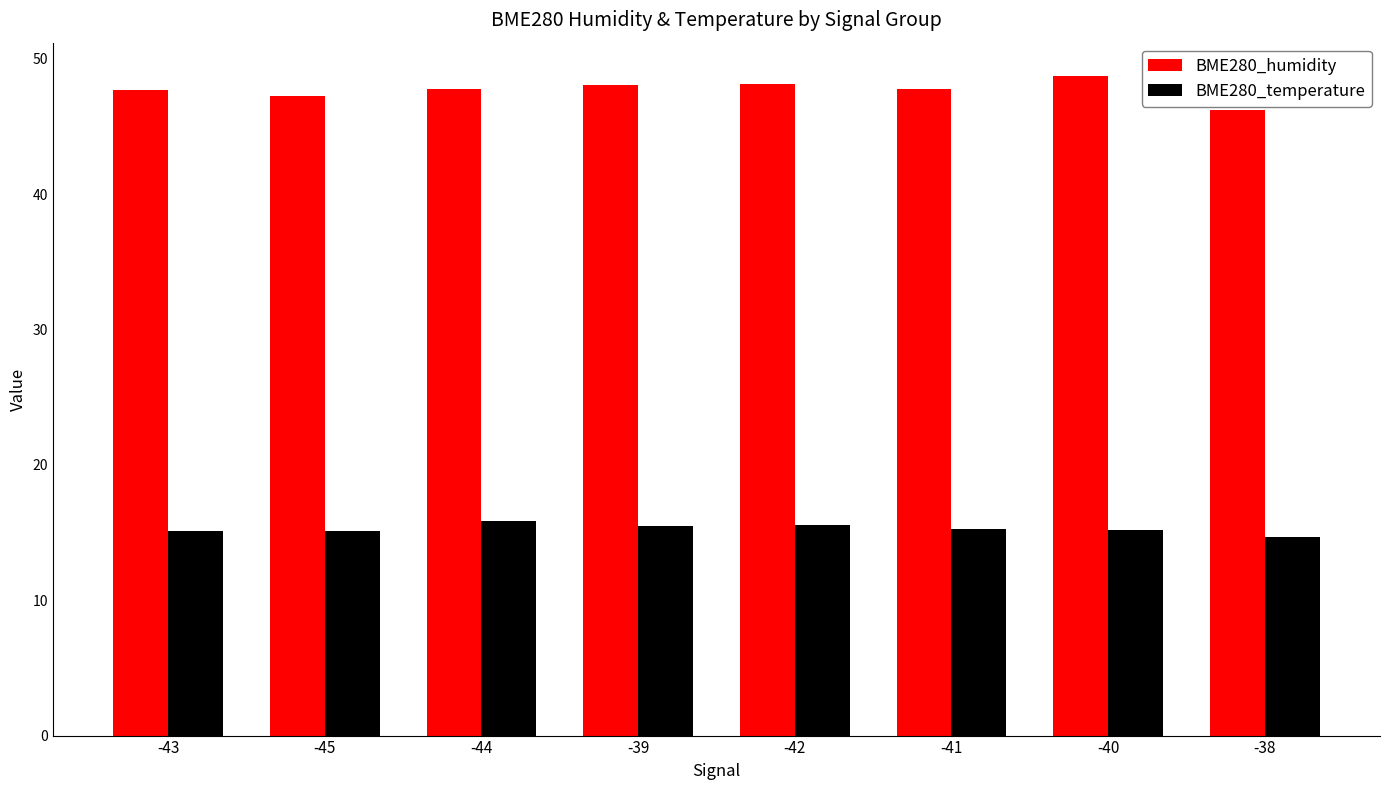

What are all the series names shown in the legend?

BME280_humidity, BME280_temperature